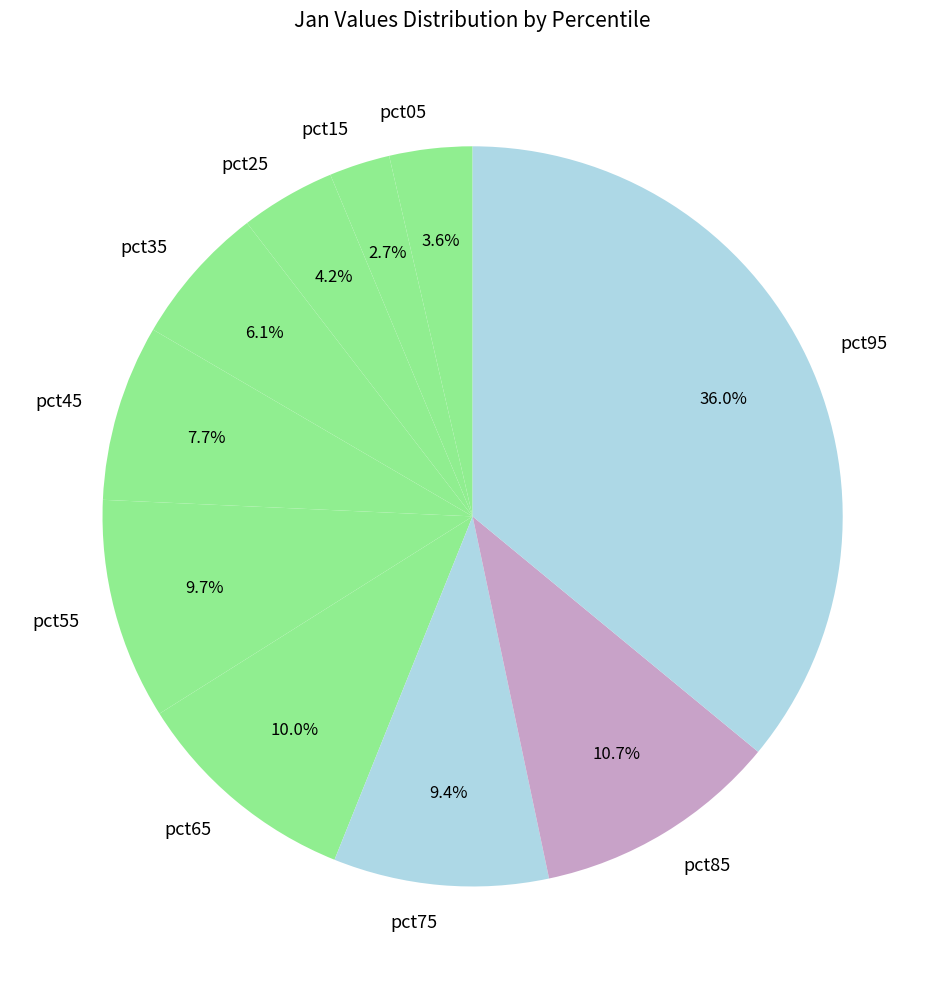

How many slices are in this pie chart?

10